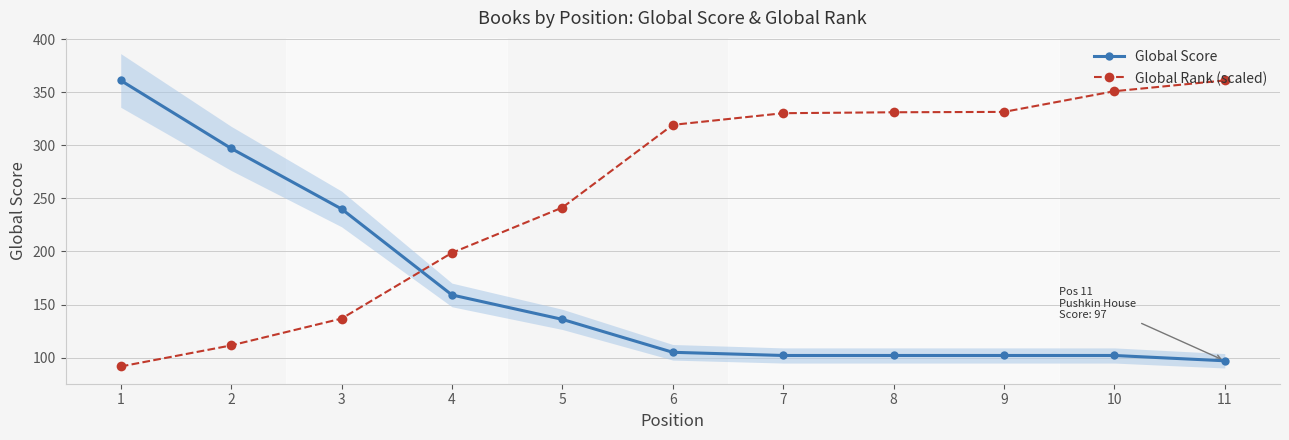

Which has a higher value, 9 or 1?

1